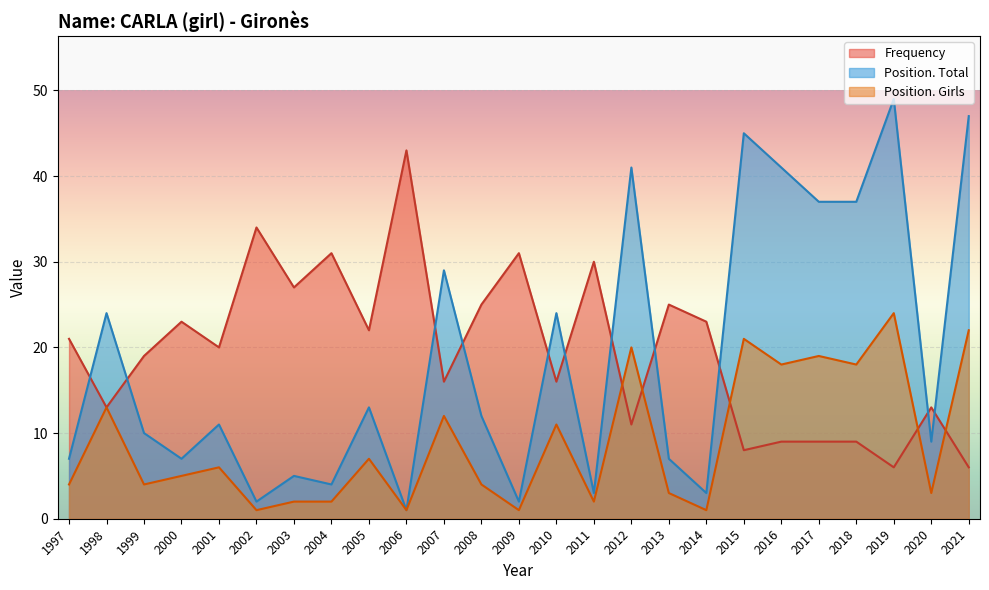

What are all the series names shown in the legend?

Frequency, Position. Total, Position. Girls